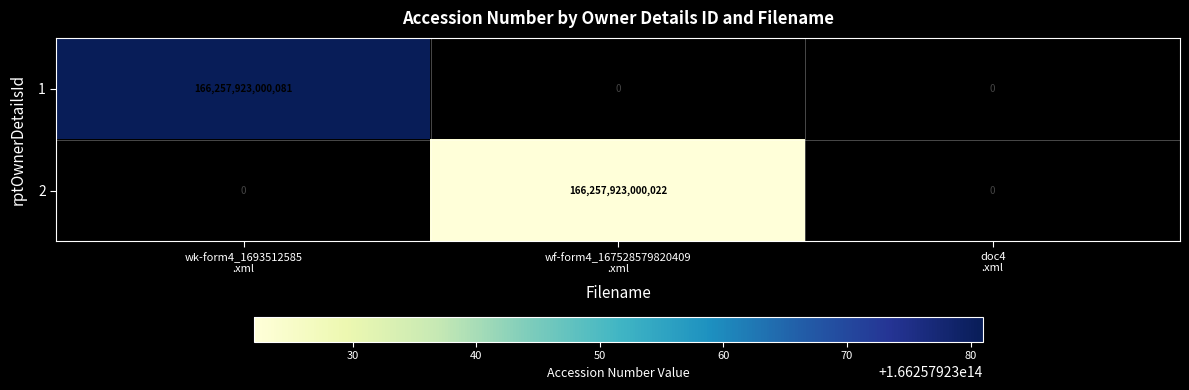

Count the 2 values in the range 0 to 166257923000022.

3